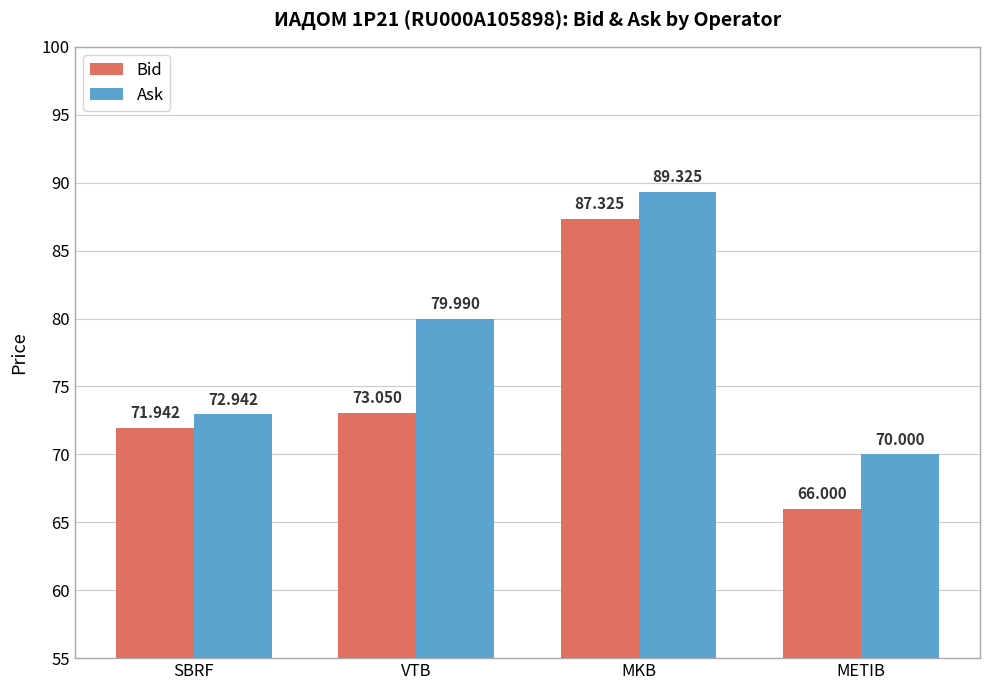

List the series in order of their overall mean, highest first.

Ask, Bid